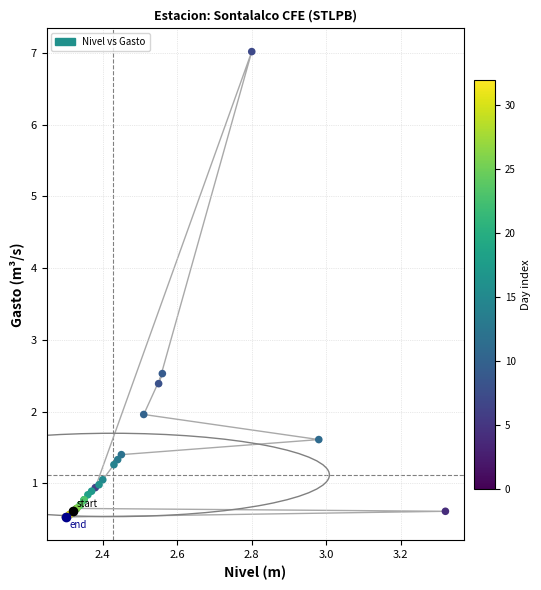

What Y value in the scatter plot is closest to 3?

2.5